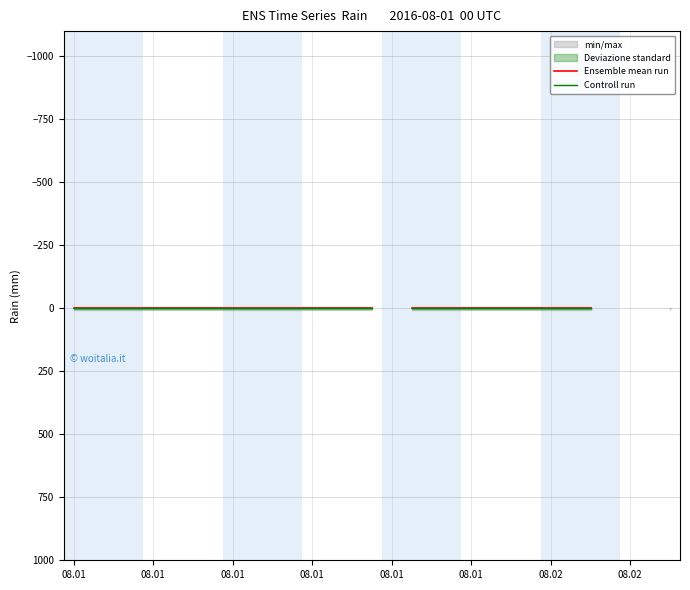

At which label does rain_raw reach its minimum?

2016-08-01 16:00